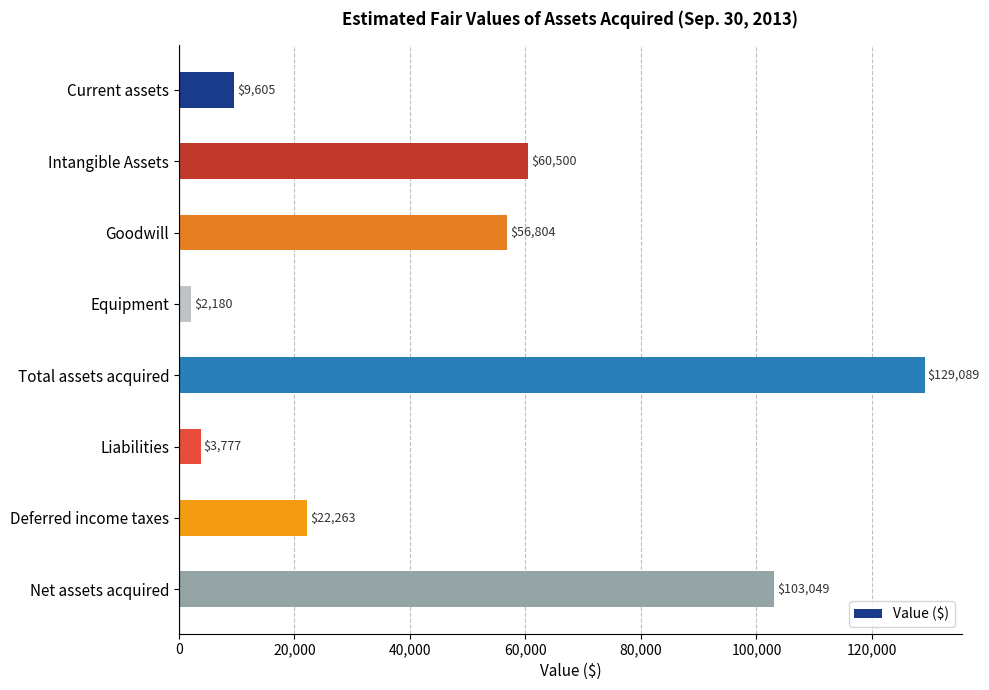

What is the approximate value at Liabilities, to the nearest 10?

3780